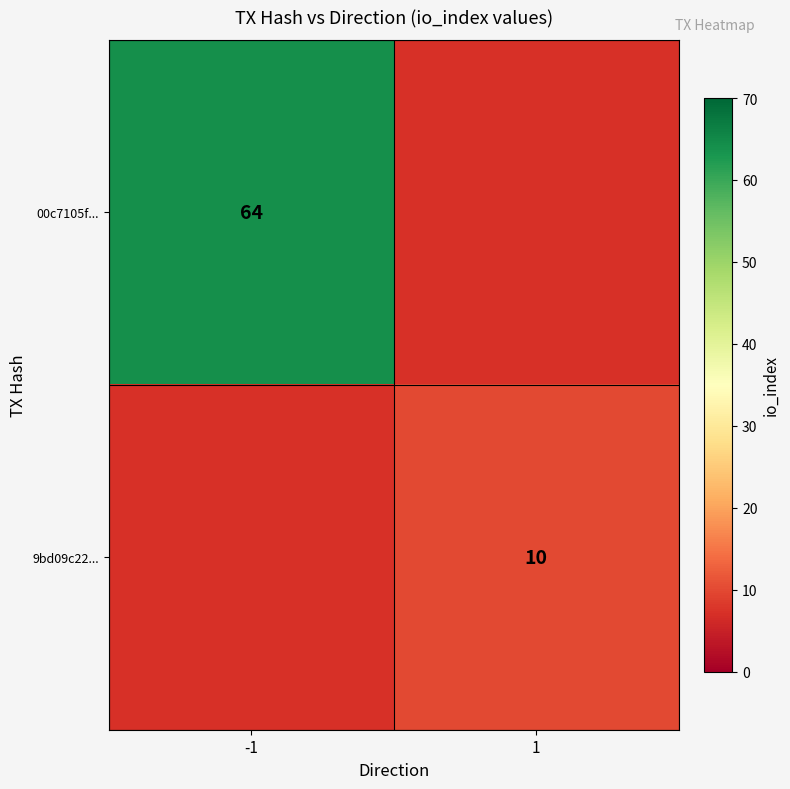

Is it true that 00c7105f... equals 64 at -1?

True